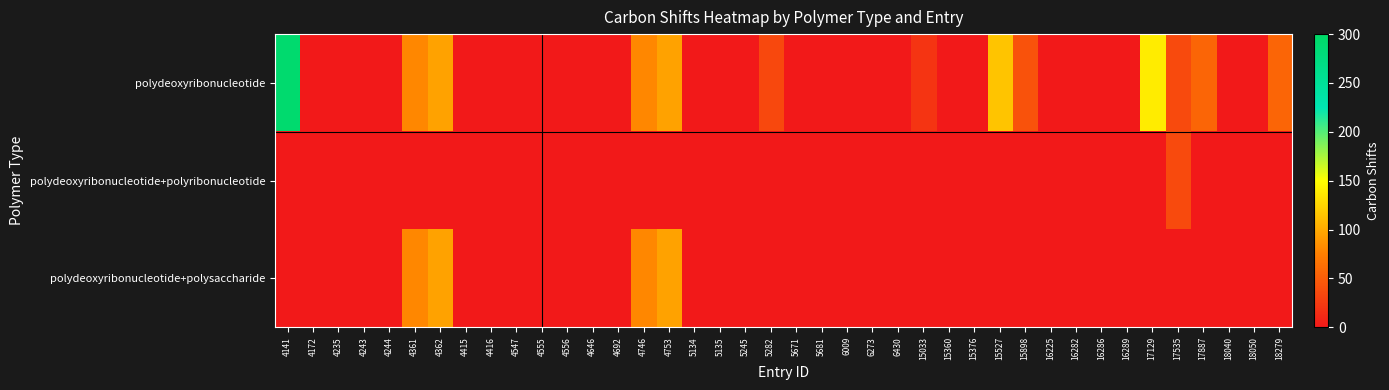

Reading left to right, extract all data points from this chart.

polydeoxyribonucleotide: 4141=291	4172=0	4235=0	4243=0	4244=0	4361=80	4362=96	4415=0	4416=0	4547=0	4555=0	4556=0	4646=0	4692=0	4746=80	4753=96	5134=0	5135=0	5245=0	5282=35	5671=0	5681=0	6009=0	6273=0	6430=0	15033=20	15360=0	15376=0	15527=116	15898=42	16225=0	16282=0	16286=0	16289=0	17129=139	17535=36	17887=56	18040=0	18050=0	18279=56
polydeoxyribonucleotide+polyribonucleotide: 4141=0	4172=0	4235=0	4243=0	4244=0	4361=0	4362=0	4415=0	4416=0	4547=0	4555=0	4556=0	4646=0	4692=0	4746=0	4753=0	5134=0	5135=0	5245=0	5282=0	5671=0	5681=0	6009=0	6273=0	6430=0	15033=0	15360=0	15376=0	15527=0	15898=0	16225=0	16282=0	16286=0	16289=0	17129=0	17535=36	17887=0	18040=0	18050=0	18279=0
polydeoxyribonucleotide+polysaccharide: 4141=0	4172=0	4235=0	4243=0	4244=0	4361=80	4362=96	4415=0	4416=0	4547=0	4555=0	4556=0	4646=0	4692=0	4746=80	4753=96	5134=0	5135=0	5245=0	5282=0	5671=0	5681=0	6009=0	6273=0	6430=0	15033=0	15360=0	15376=0	15527=0	15898=0	16225=0	16282=0	16286=0	16289=0	17129=0	17535=0	17887=0	18040=0	18050=0	18279=0